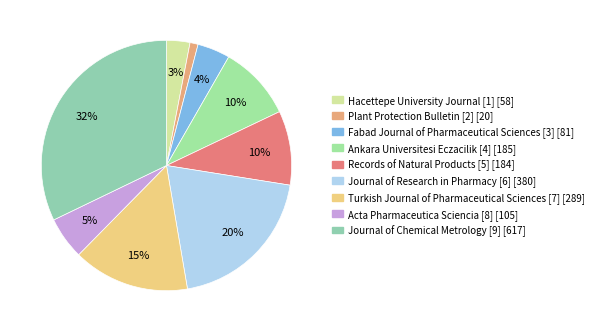

Combined, what portion of the pie is Acta Pharmaceutica Sciencia [8] and Fabad Journal of Pharmaceutical Sciences [3]?

9.7%